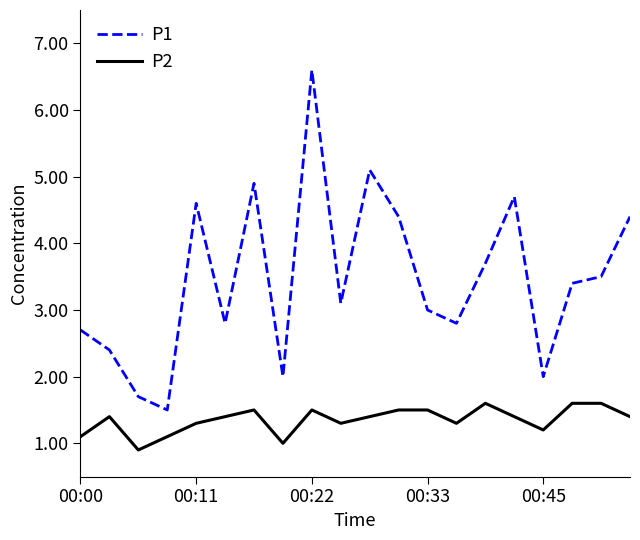

What is the minimum value shown in the chart?

0.9